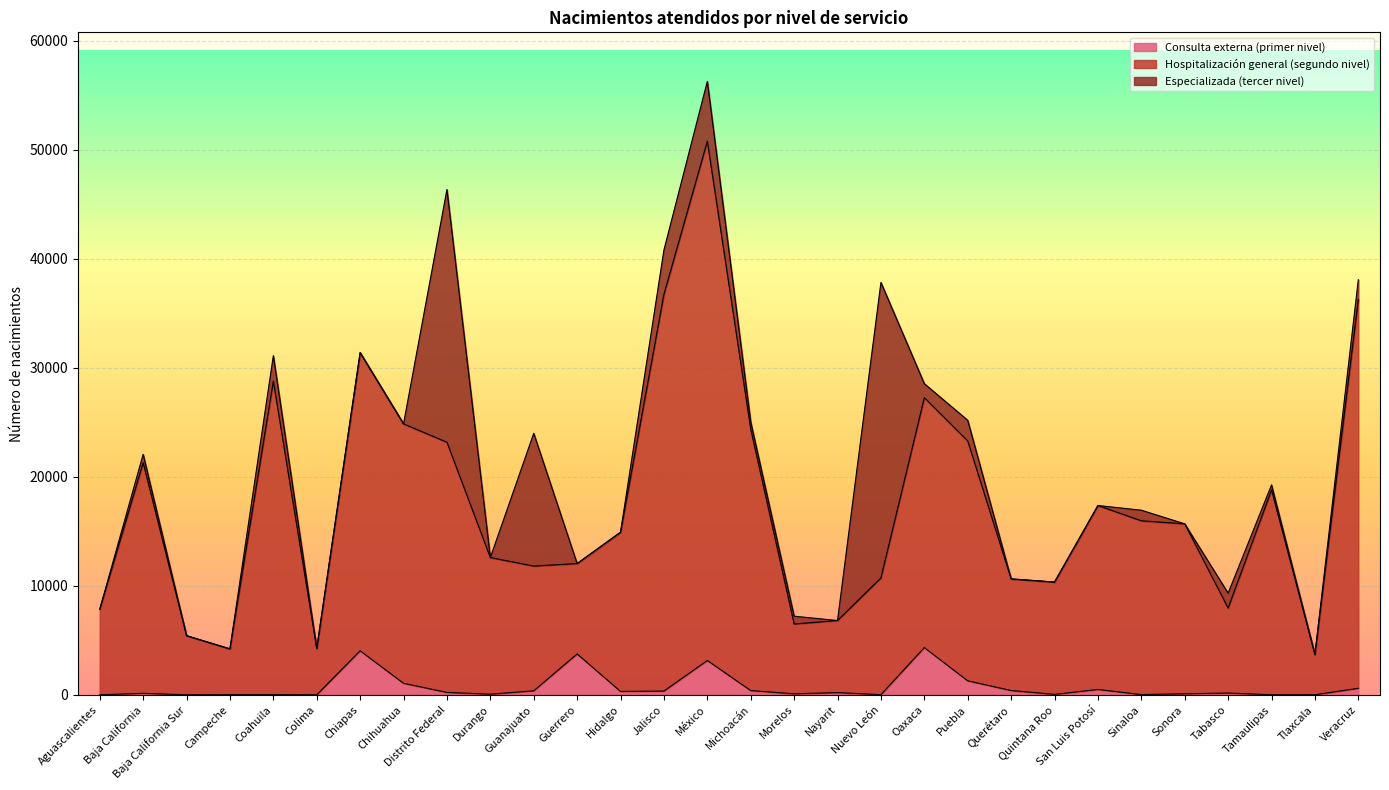

What is the highest value of the Consulta externa (primer nivel) series?

4336